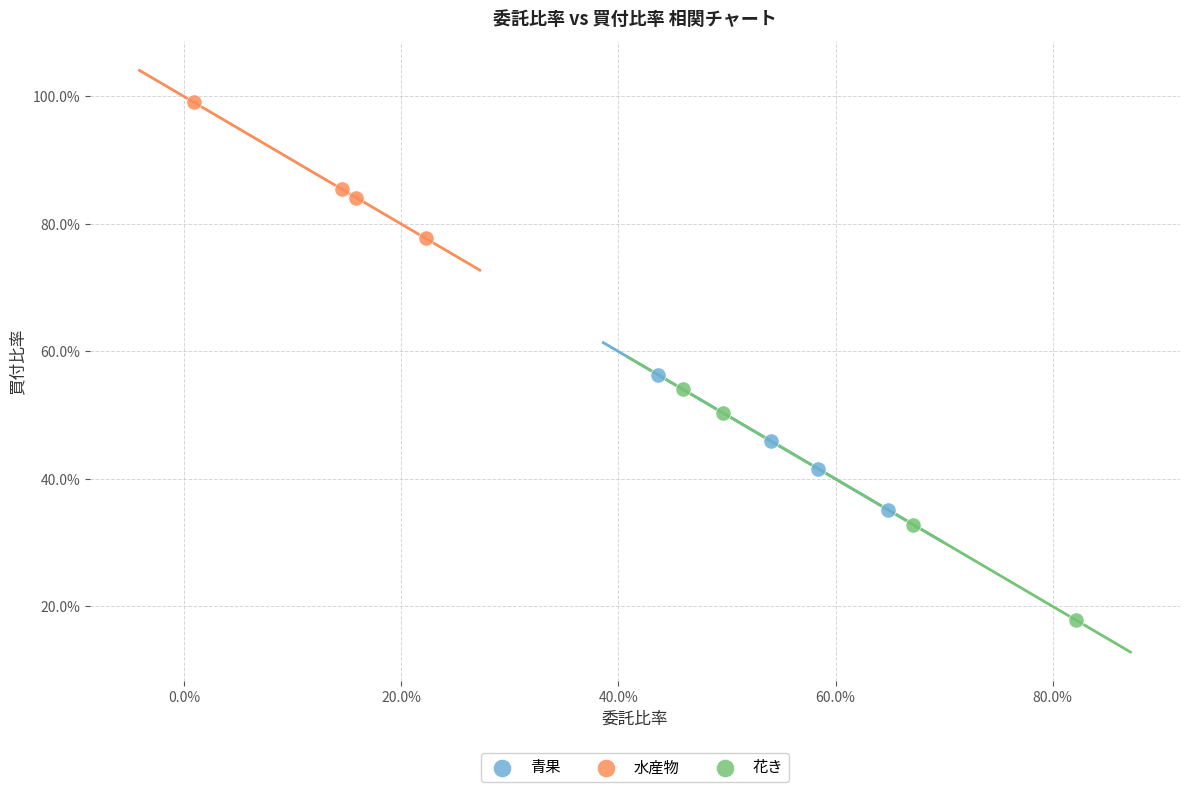

Which series contains the lowest Y value?

花き